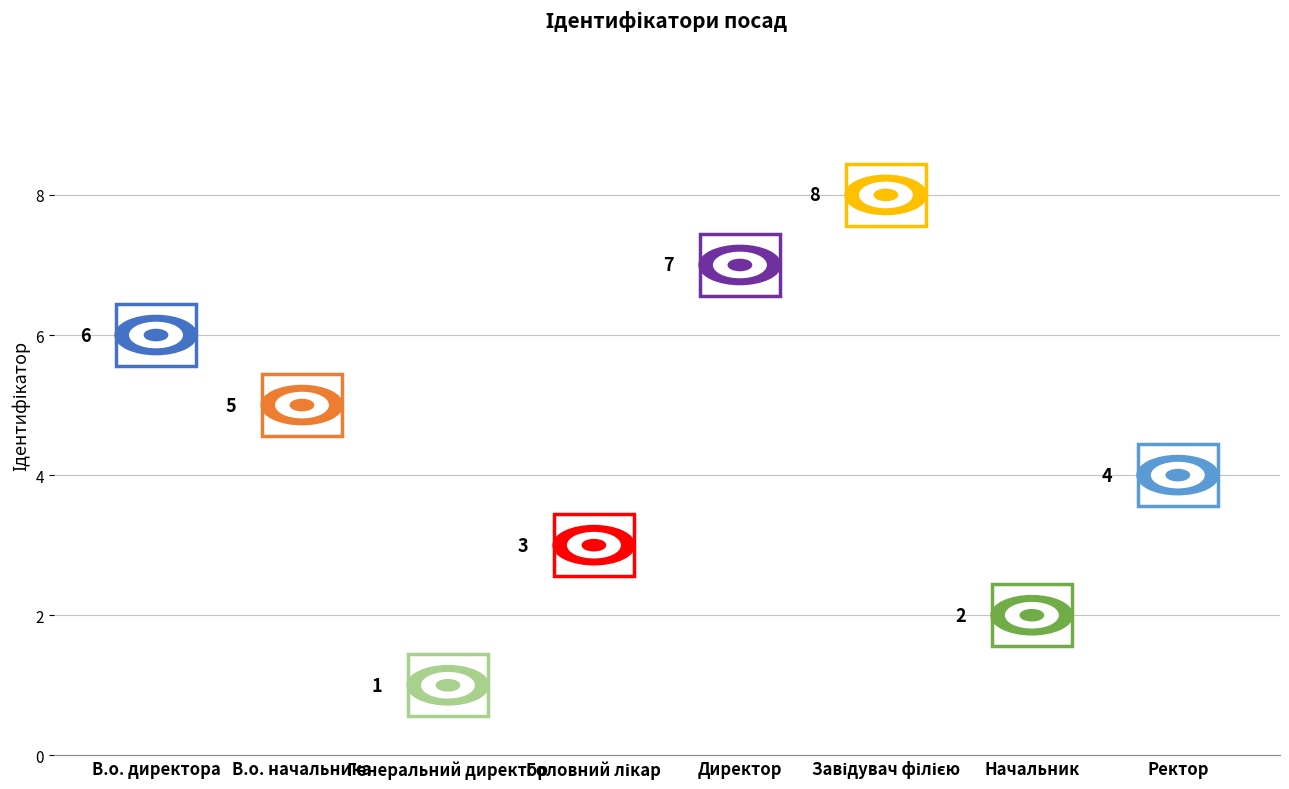

What Y value in the scatter plot is closest to 4?

4